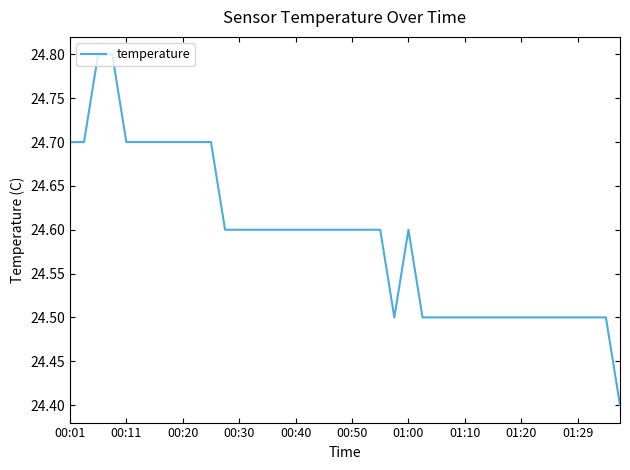

What is the minimum value shown in the chart?

24.4